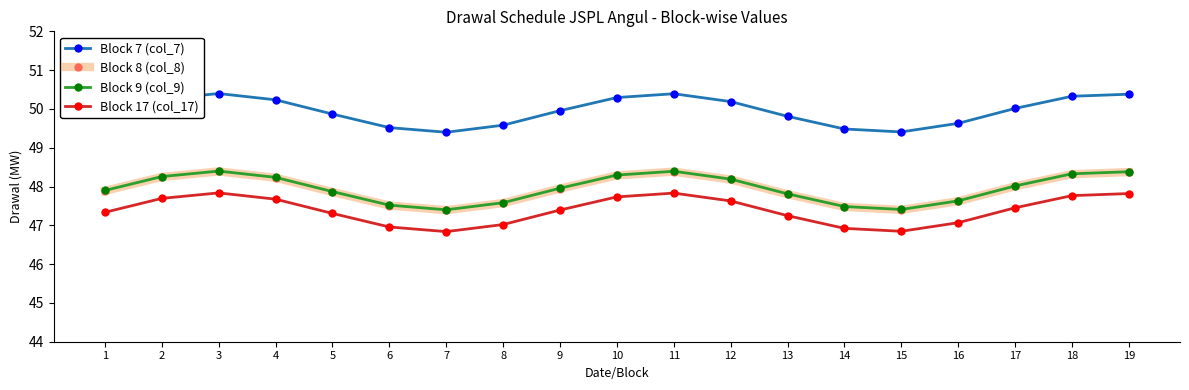

Which series has the largest total across all categories?

Block 7 (col_7)